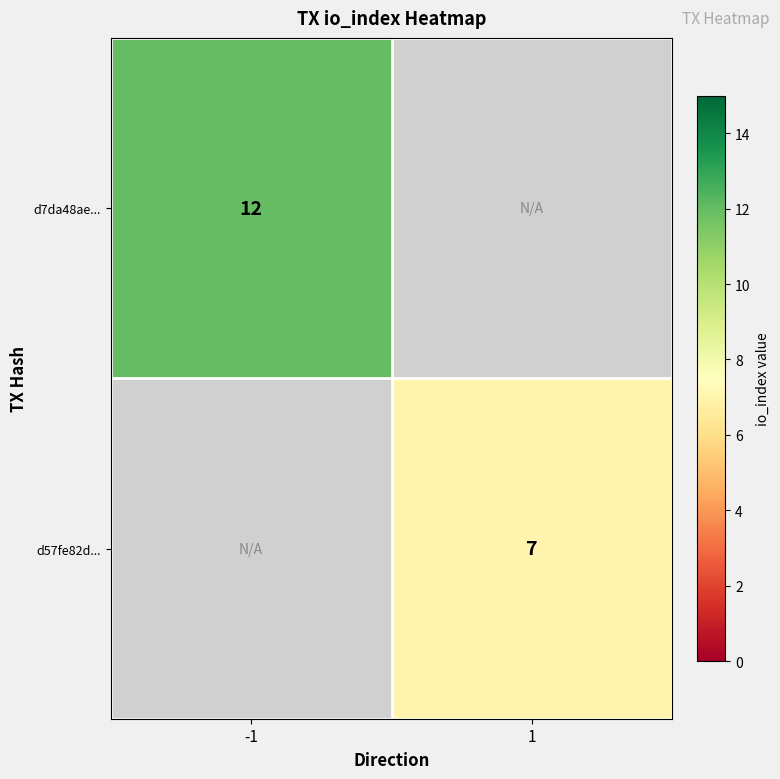

At how many categories does at least one series exceed 10?

1